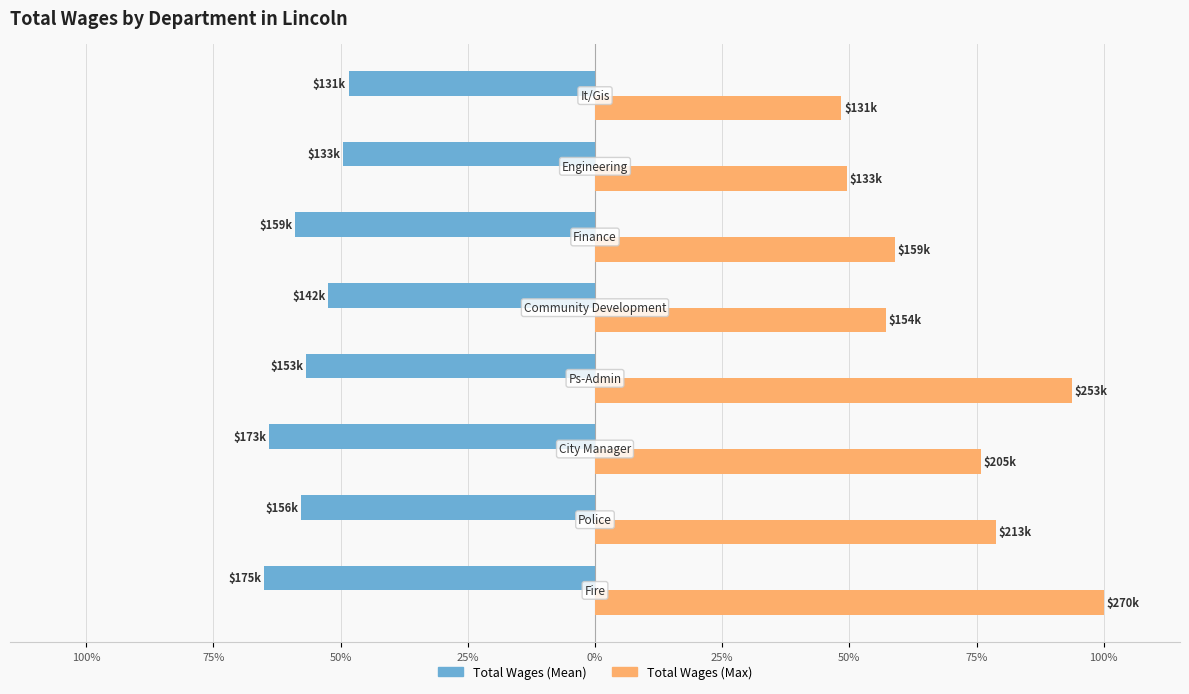

What are all the series names shown in the legend?

Total Wages (Mean), Total Wages (Max)